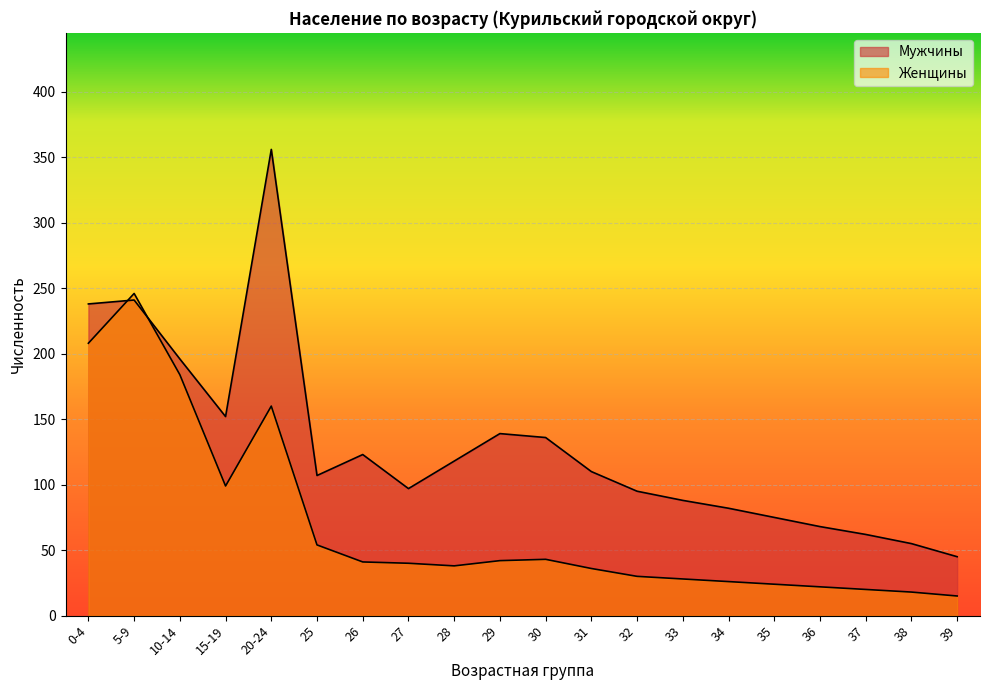

Is it true that Женщины equals 16 at 25?

False